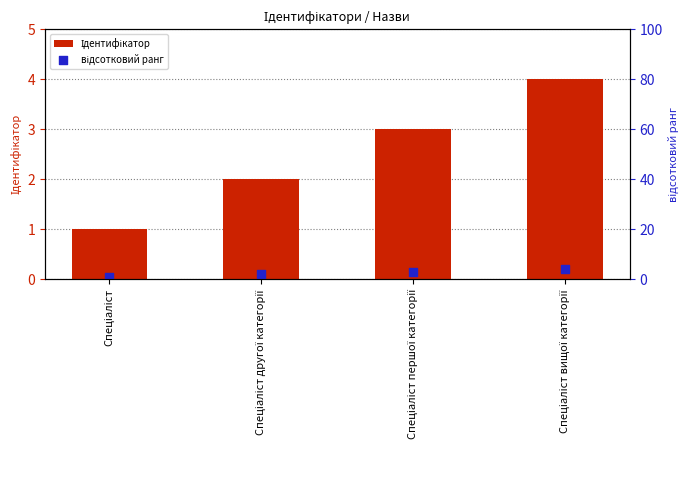

What is the total value across all series at Спеціаліст першої категорії?

6